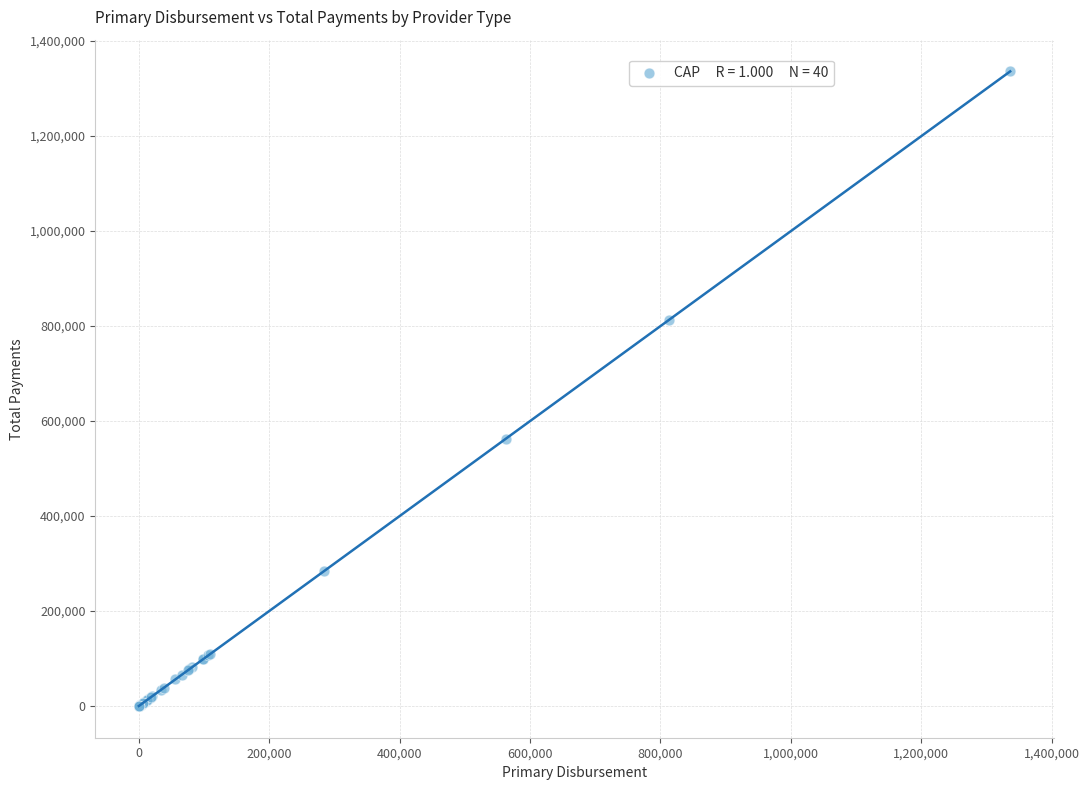

What Y value in the scatter plot is closest to 668149?

562547.3